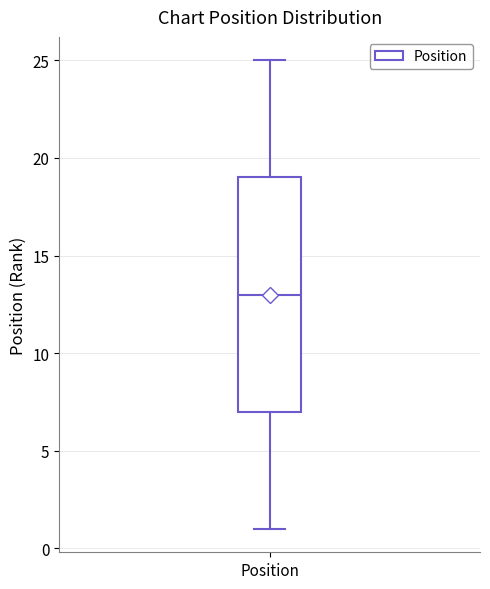

Where is the lower edge of the box for Position on the y-axis? The values are not printed on the chart, so give them approximately, as read against the axis.

7